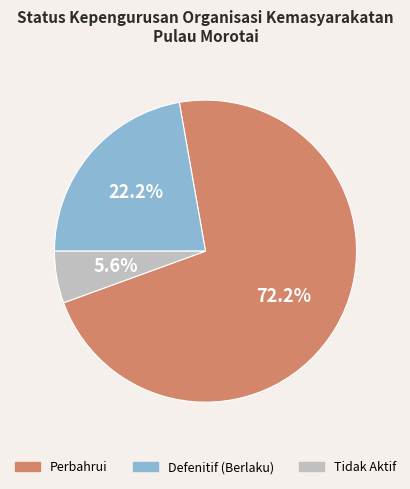

To the nearest percent, what is the difference between the largest and smallest slice percentages?

67%